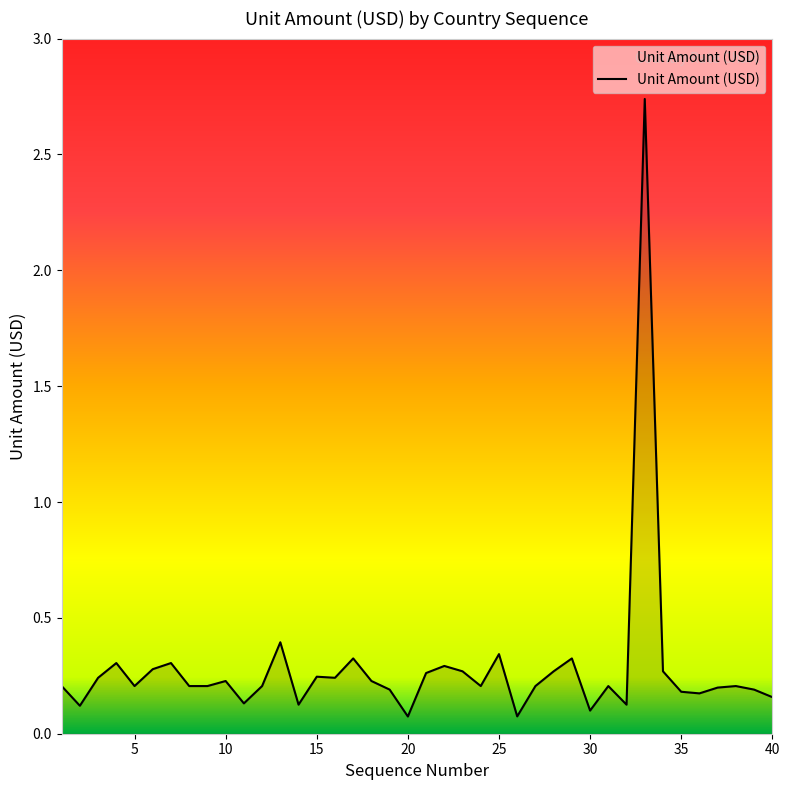

What is the change in value from 15 to 25?

+0.1